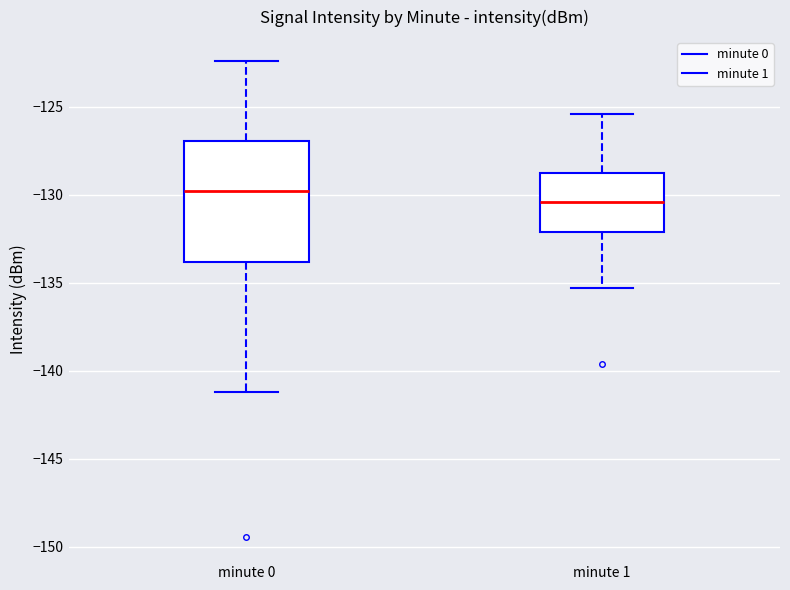

Reading left to right, transcribe this box plot: for each box, give where its median line is, the range the box spans, and where its two whiskers end, as read against the y-axis. The values are not printed on the chart, so give them approximately, as read against the axis.

minute 0: median -130.0, box -134.0 to -127.0, whiskers -141.0 to -122.5
minute 1: median -130.5, box -132.0 to -129.0, whiskers -135.5 to -125.5